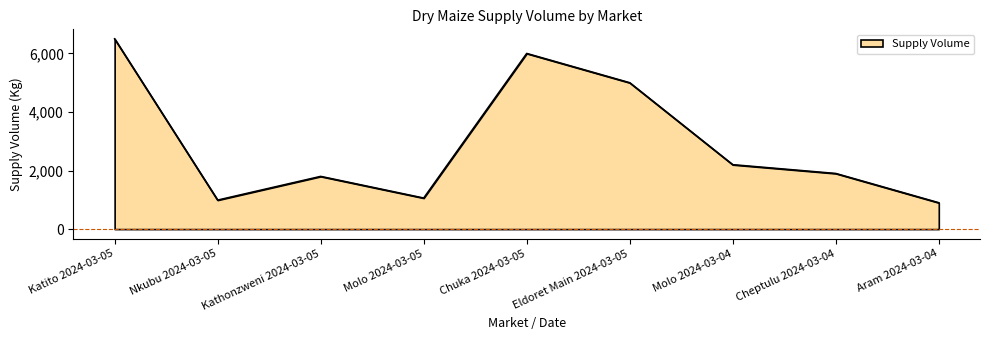

What is the sum of all values?

26350